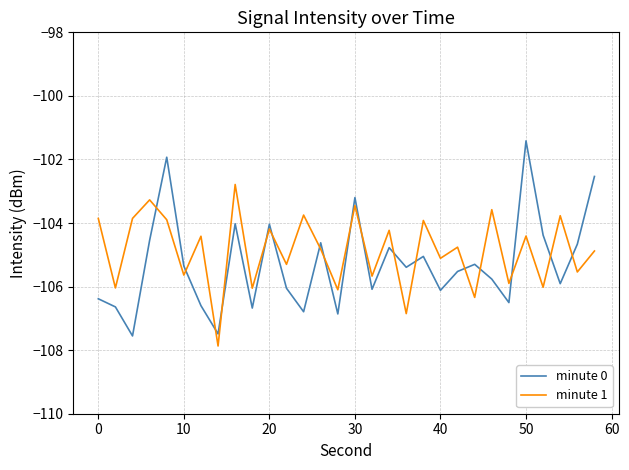

After their last crossing, which series has the higher values: minute 1 or minute 0?

minute 0